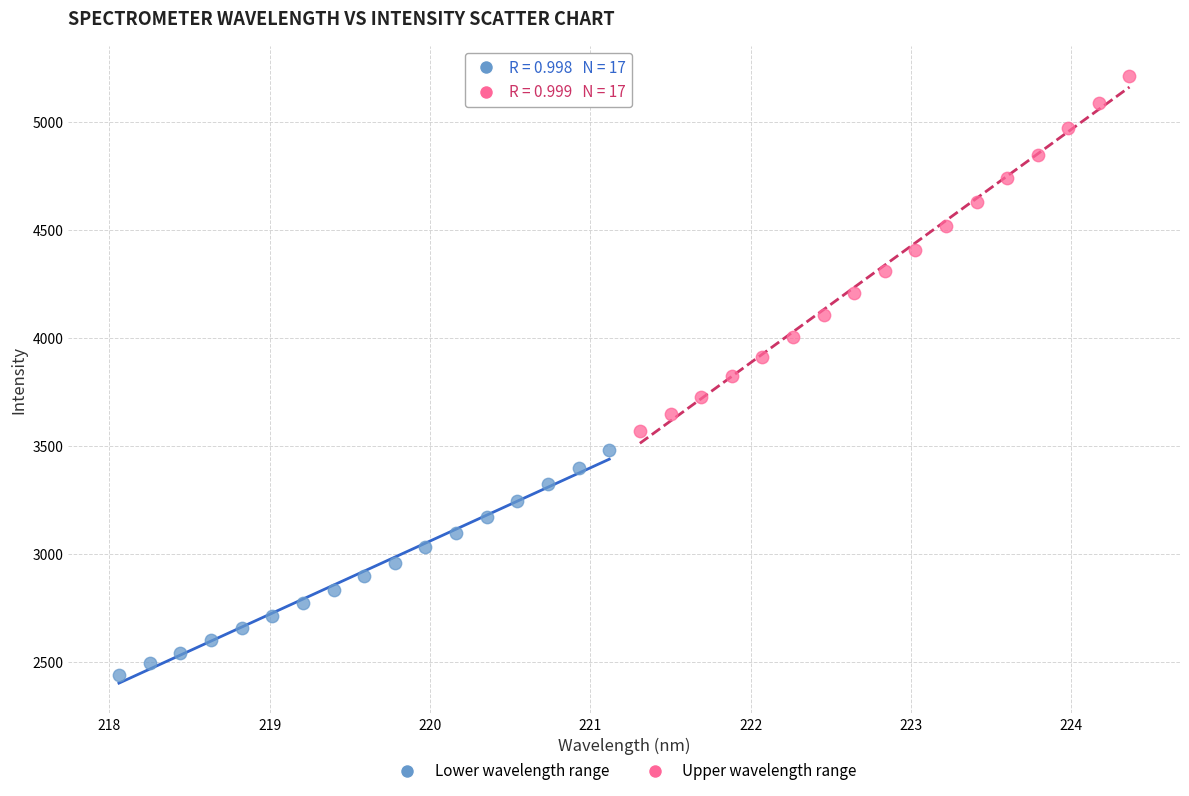

Which series contains the lowest Y value?

Lower wavelength range